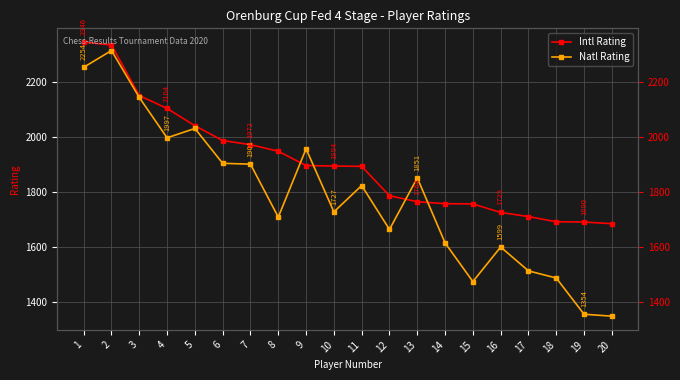

List the series in order of their peak value, lowest first.

Natl Rating, Intl Rating